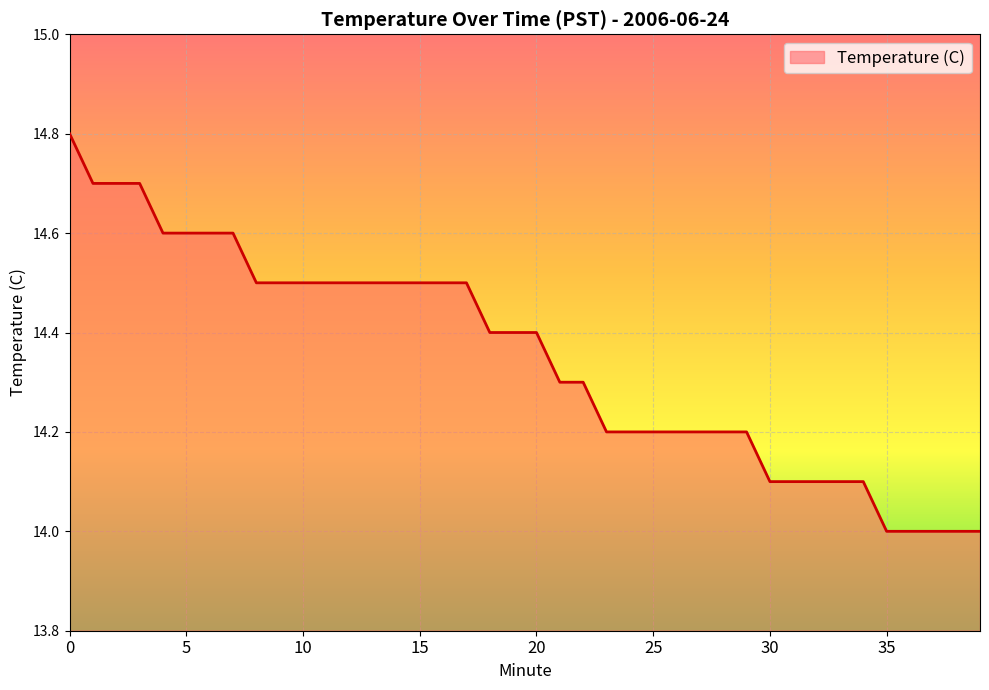

What is the difference between the maximum and minimum values?

0.8